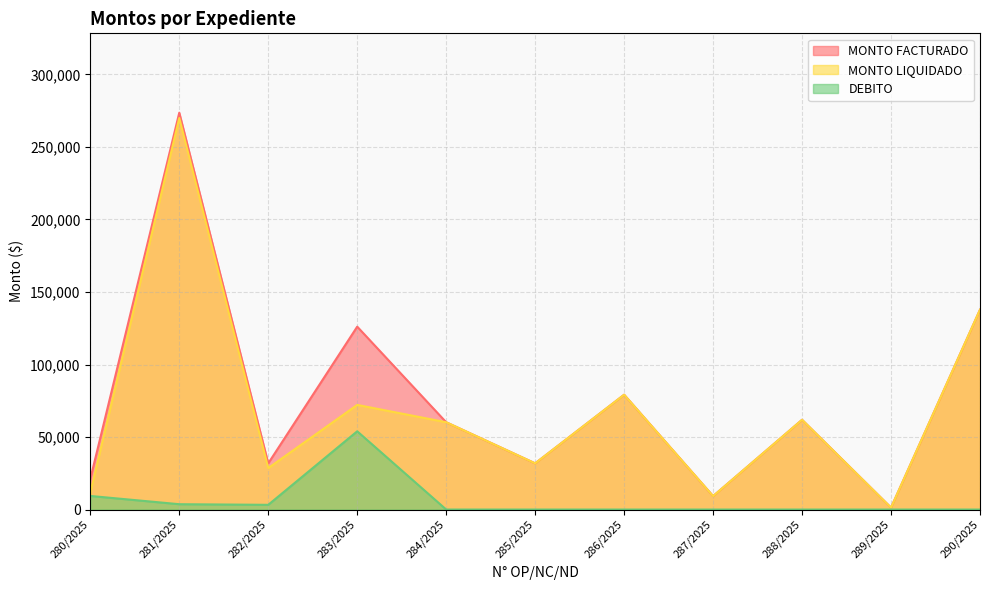

Which series has the largest range (max minus min)?

MONTO FACTURADO